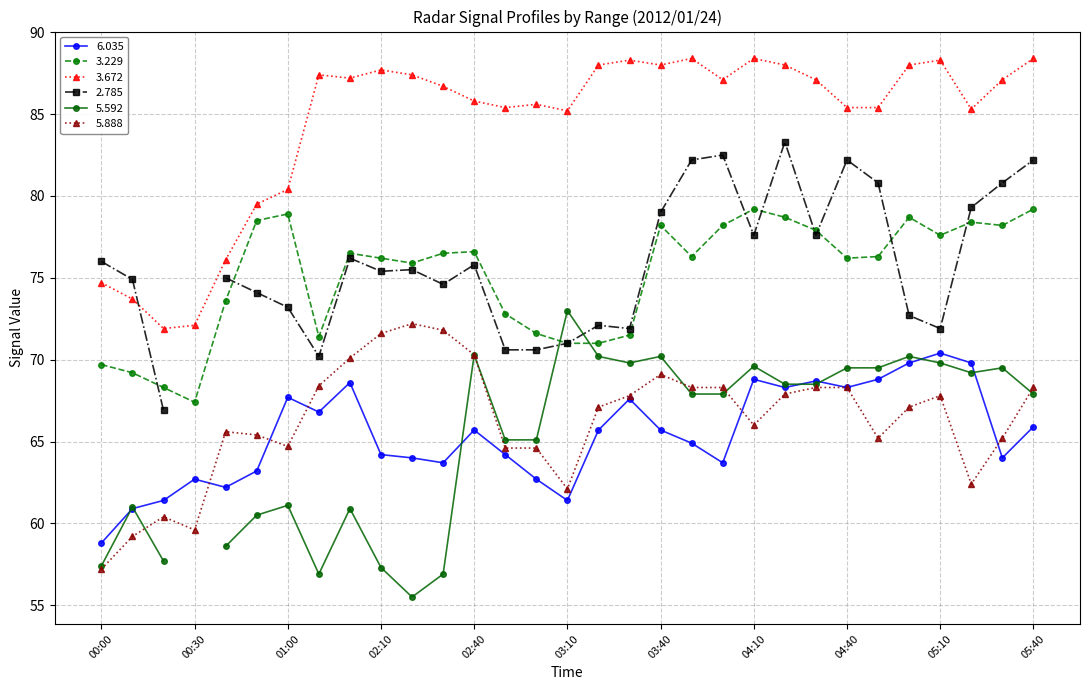

Read the 6.035 value at 01:00.

67.7